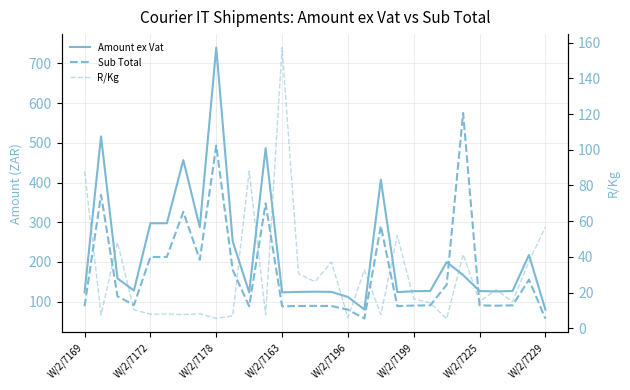

What is the value of the Sub Total point at the 21st from the left?

90.0